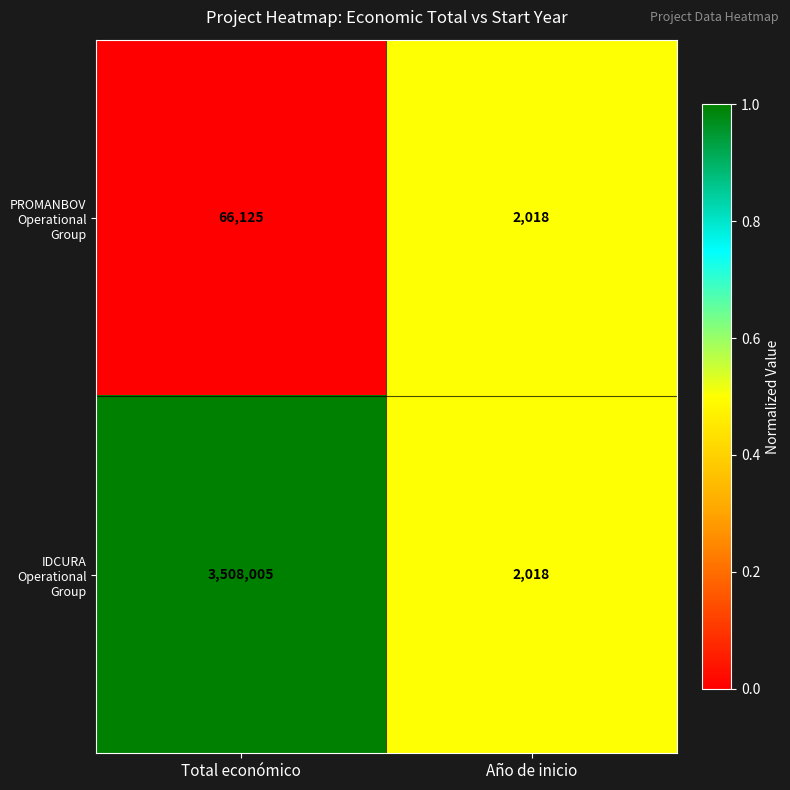

Rank the series by their average value, from highest to lowest.

IDCURA Operational Group, PROMANBOV Operational Group